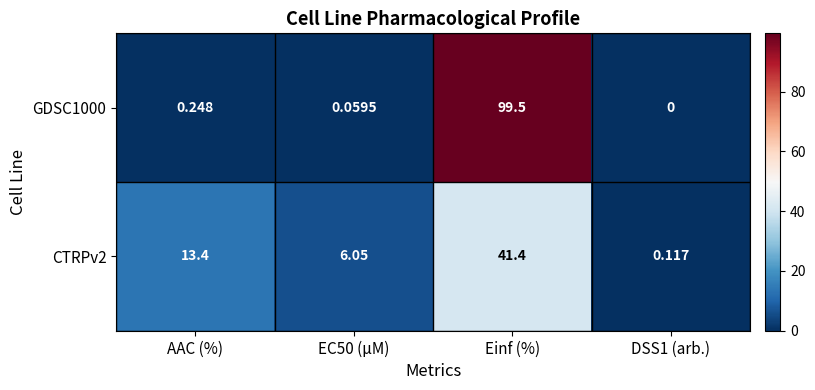

Where is GDSC1000 nearest to the value 49?

AAC (%)